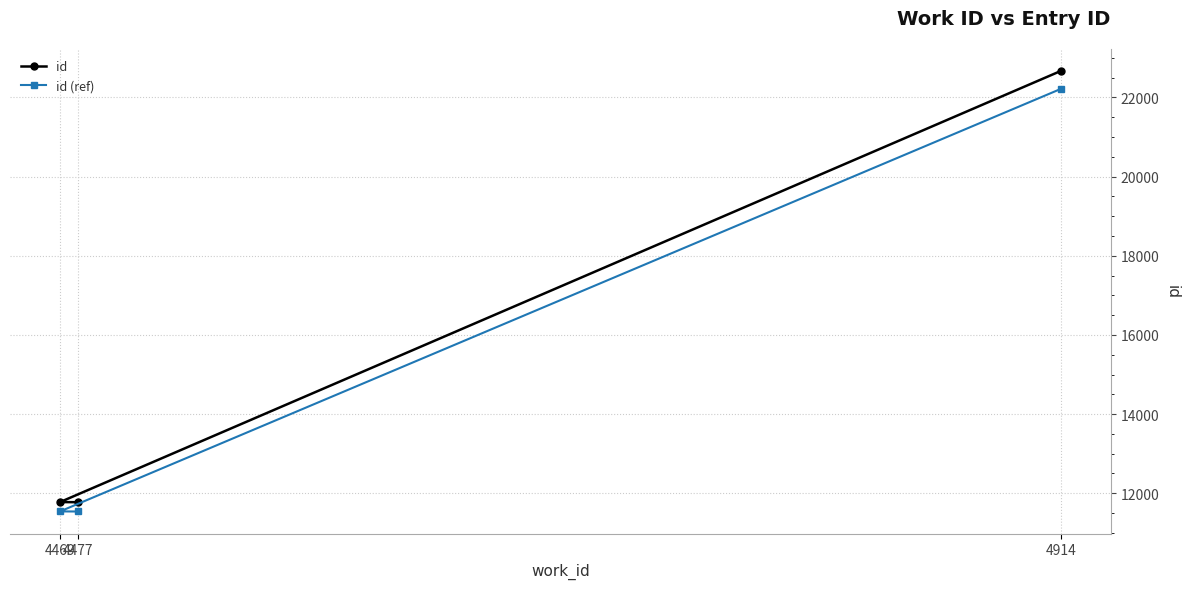

Read the id (ref) value at 4477.

11539.5